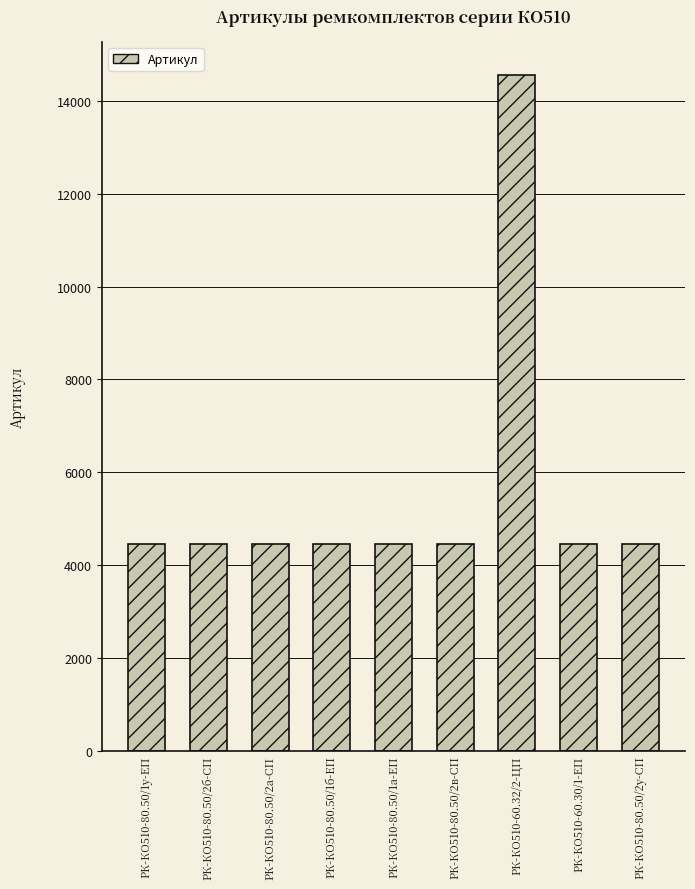

What is the sum of all values?

50155